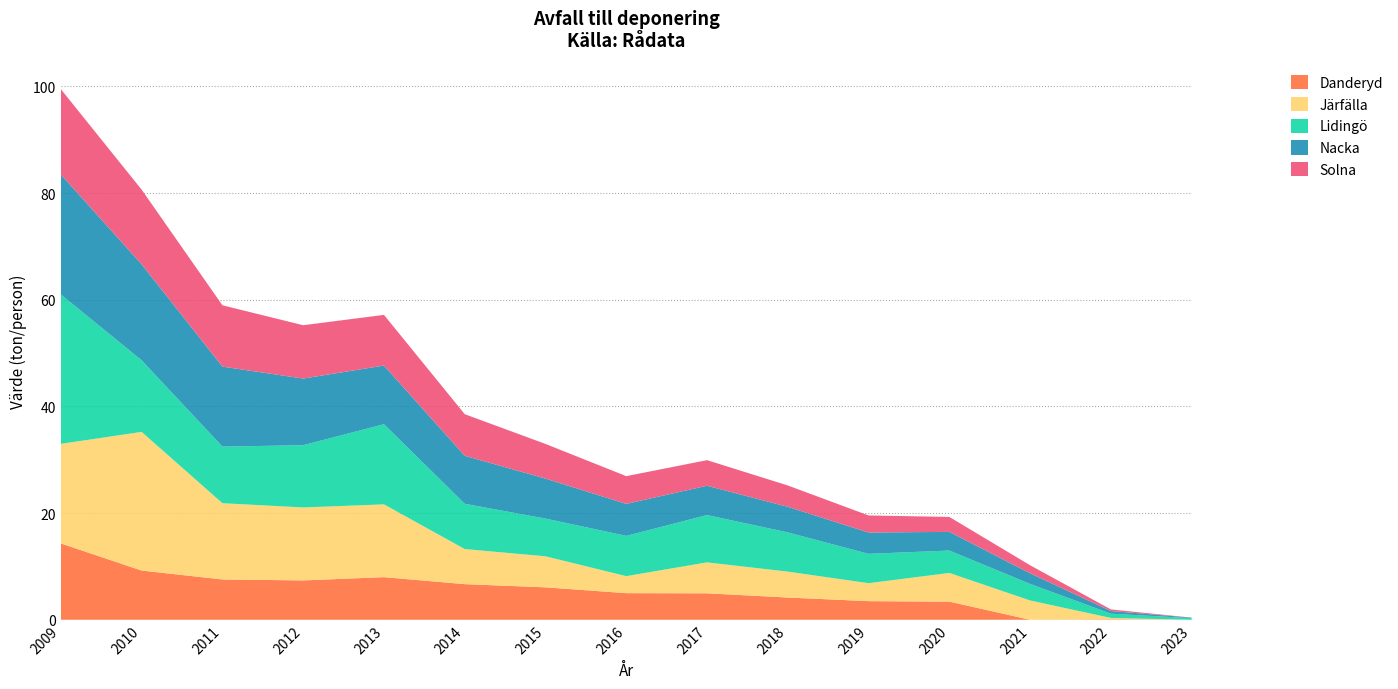

Reading left to right, extract all data points from this chart.

Danderyd: 2009=14.3	2010=9.2	2011=7.6	2012=7.4	2013=8.0	2014=6.7	2015=6.1	2016=5.0	2017=5.0	2018=4.2	2019=3.5	2020=3.4	2021=0.0	2022=0.1	2023=0.0
Järfälla: 2009=18.7	2010=26.0	2011=14.3	2012=13.7	2013=13.7	2014=6.6	2015=5.8	2016=3.2	2017=5.8	2018=4.9	2019=3.4	2020=5.4	2021=3.6	2022=0.2	2023=0.0
Lidingö: 2009=28.0	2010=13.4	2011=10.6	2012=11.7	2013=15.0	2014=8.5	2015=7.1	2016=7.5	2017=8.9	2018=7.3	2019=5.5	2020=4.2	2021=3.1	2022=0.8	2023=0.3
Nacka: 2009=22.5	2010=18.0	2011=15.0	2012=12.5	2013=11.0	2014=9.0	2015=7.5	2016=6.0	2017=5.5	2018=4.8	2019=4.0	2020=3.5	2021=2.0	2022=0.5	2023=0.1
Solna: 2009=16.0	2010=14.0	2011=11.5	2012=10.0	2013=9.5	2014=7.8	2015=6.5	2016=5.2	2017=4.8	2018=4.0	2019=3.2	2020=2.8	2021=1.5	2022=0.3	2023=0.0